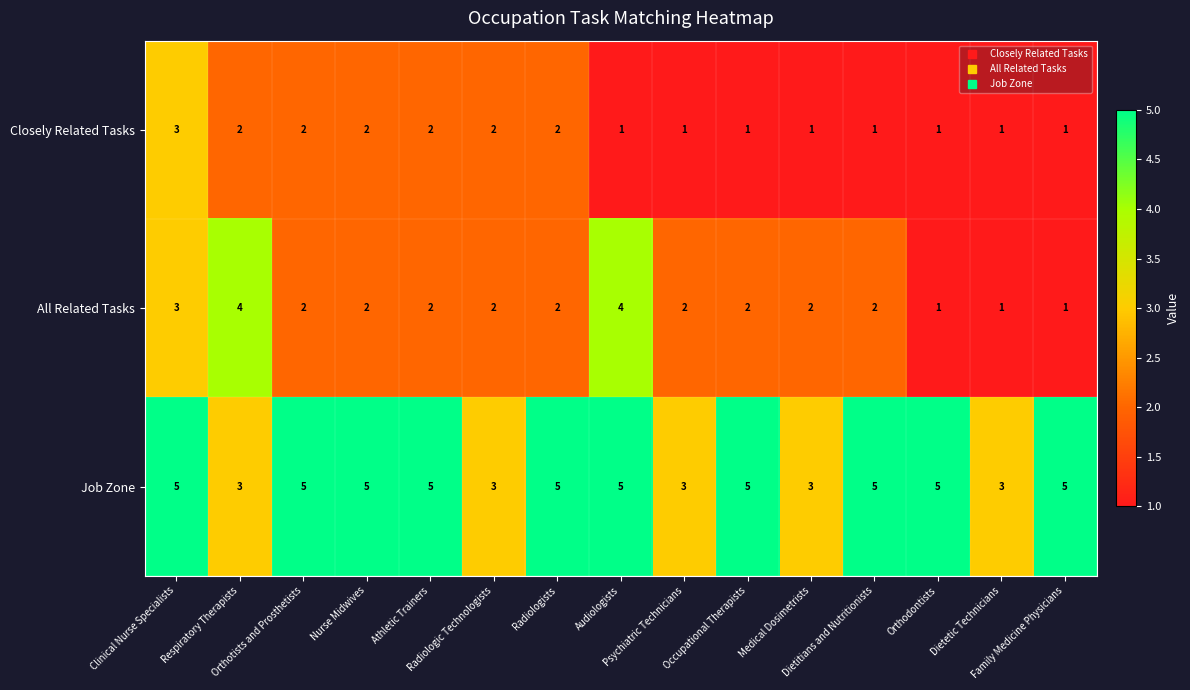

Which series has the largest range (max minus min)?

All Related Tasks